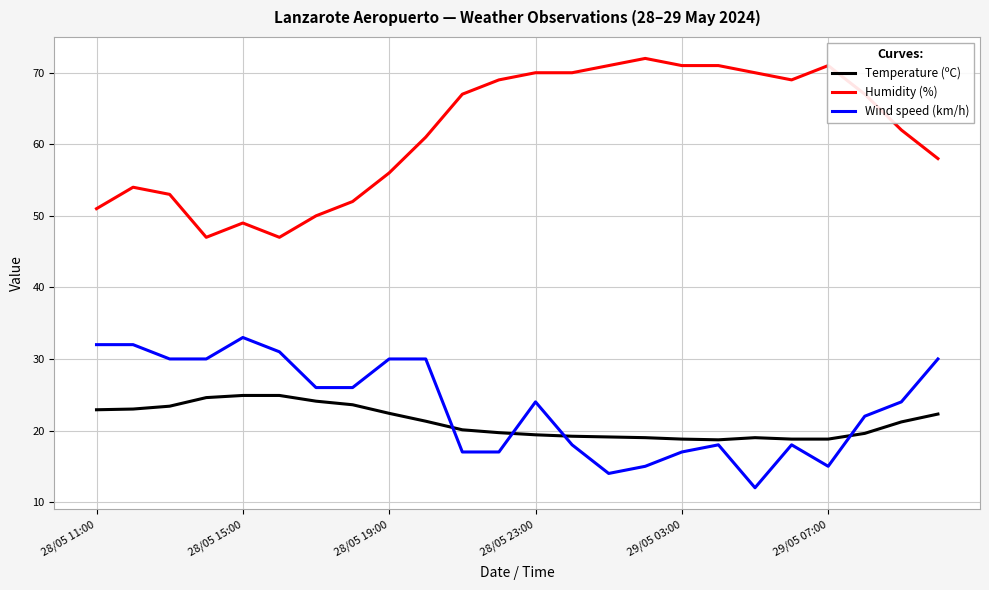

Which series has the largest total across all categories?

Humidity (%)